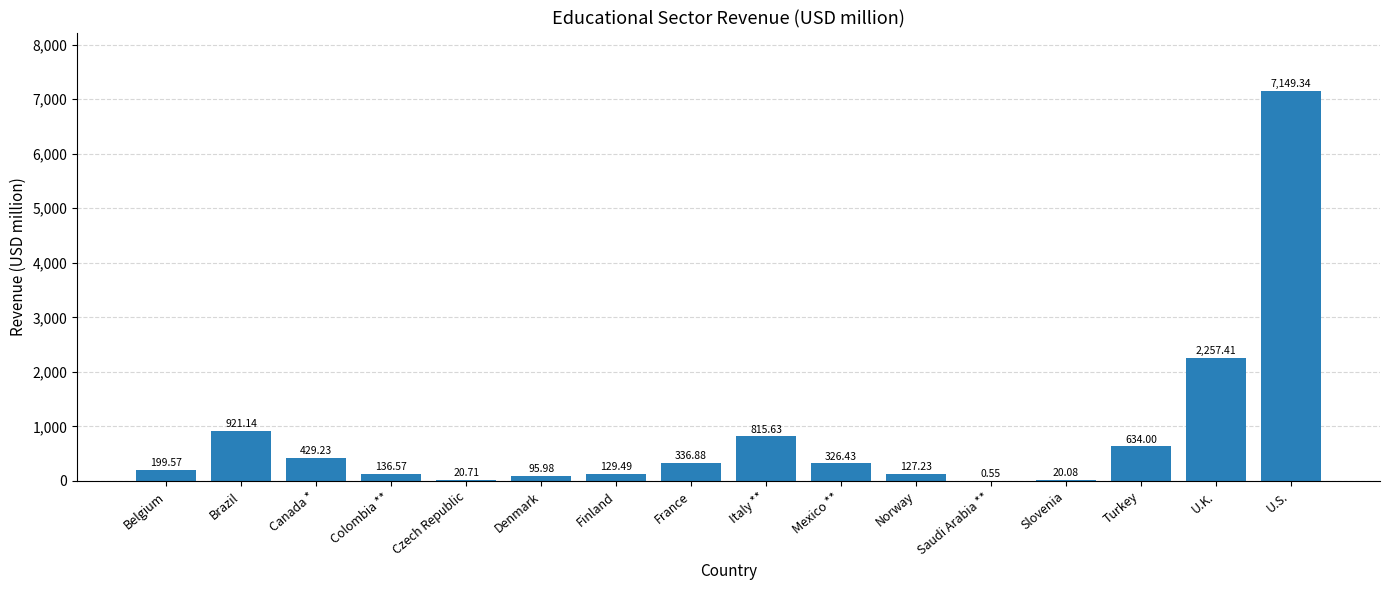

What is the sum of the values at U.S. and Belgium?

7348.9